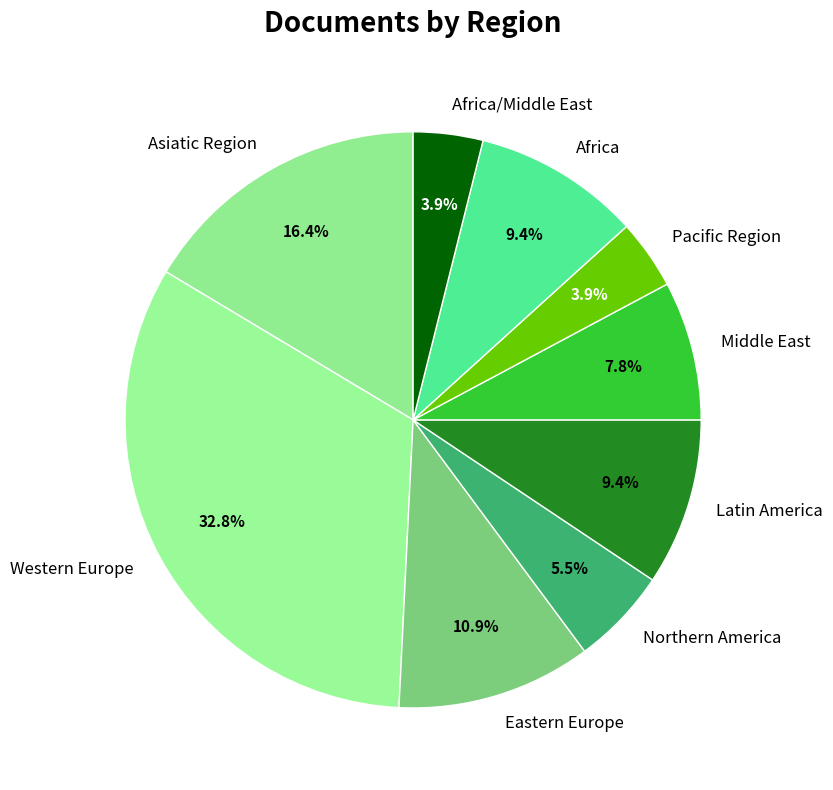

Which category has the biggest portion of the pie?

Western Europe